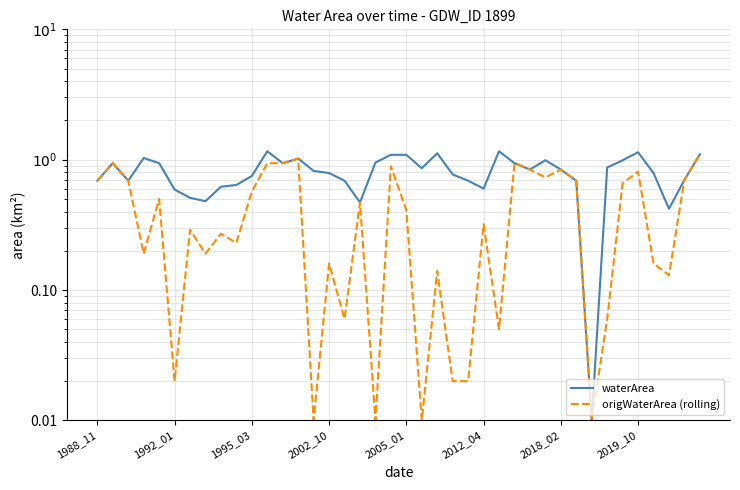

What is the value of the waterArea point at the 9th from the left?

0.6